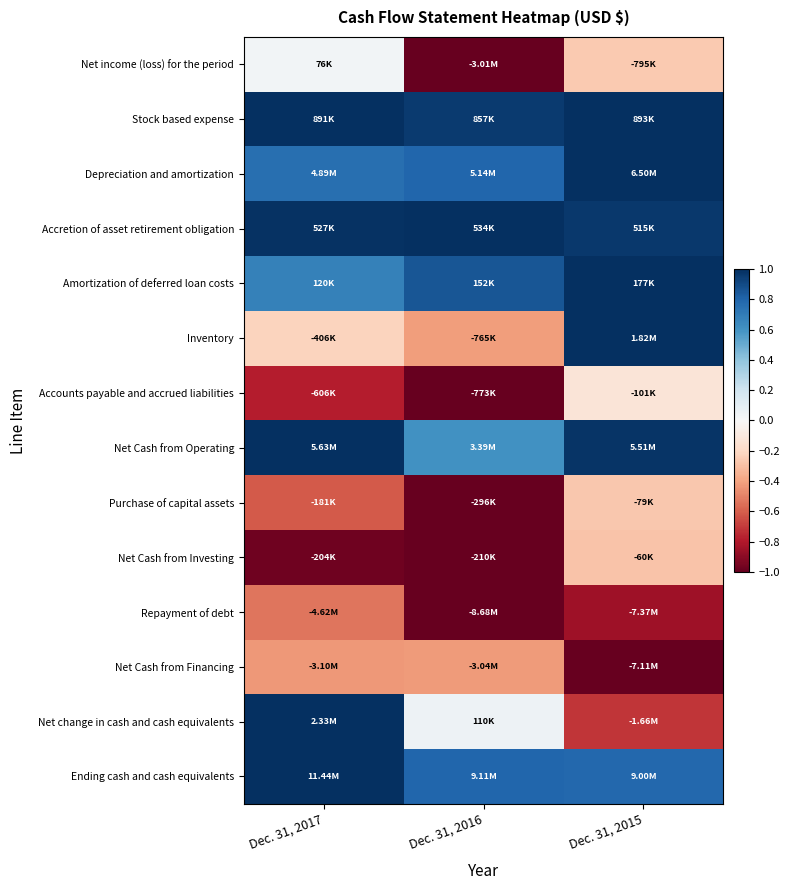

How many distinct data groups are displayed?

14